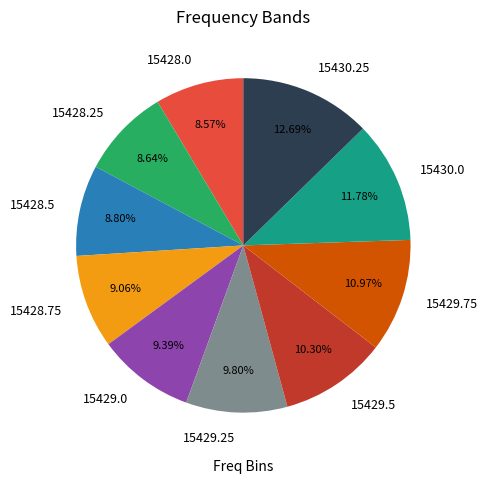

Combined, do 15429.5 and 15428.5 account for over 50%?

No